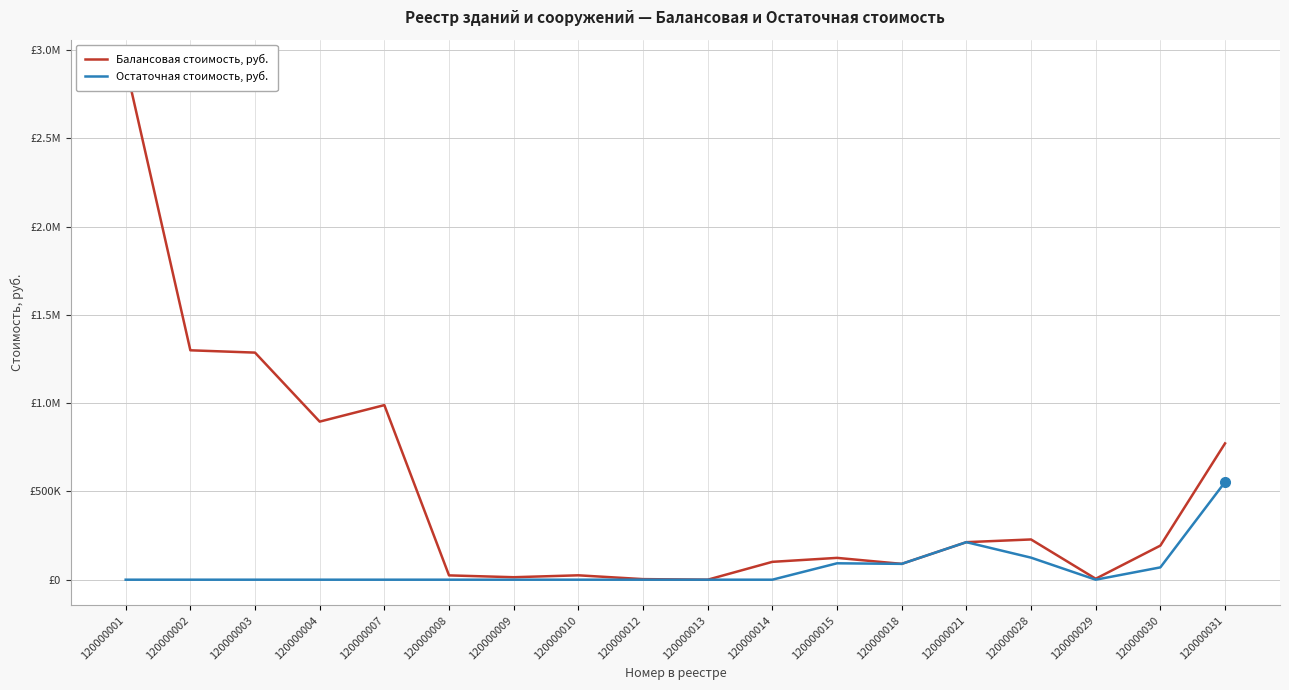

Between 120000004 and 120000003, which is larger?

120000003